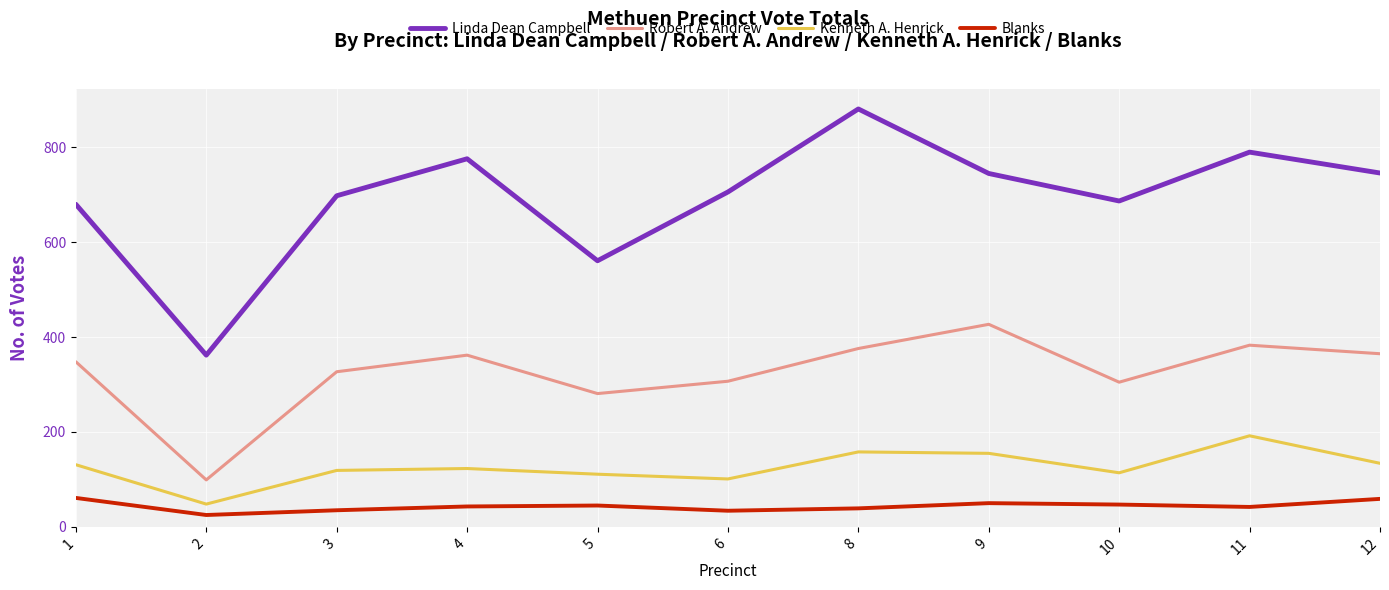

Which series has the largest range (max minus min)?

Linda Dean Campbell